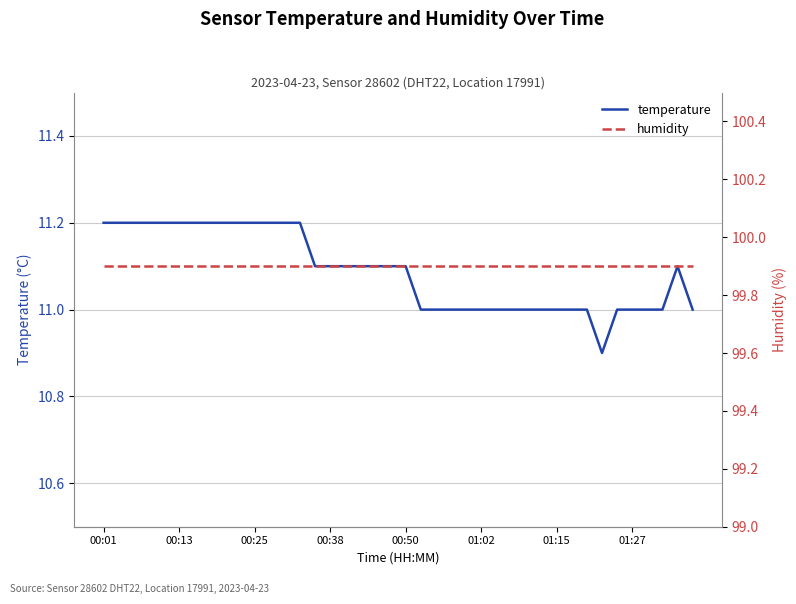

What is the minimum value for temperature?

10.9